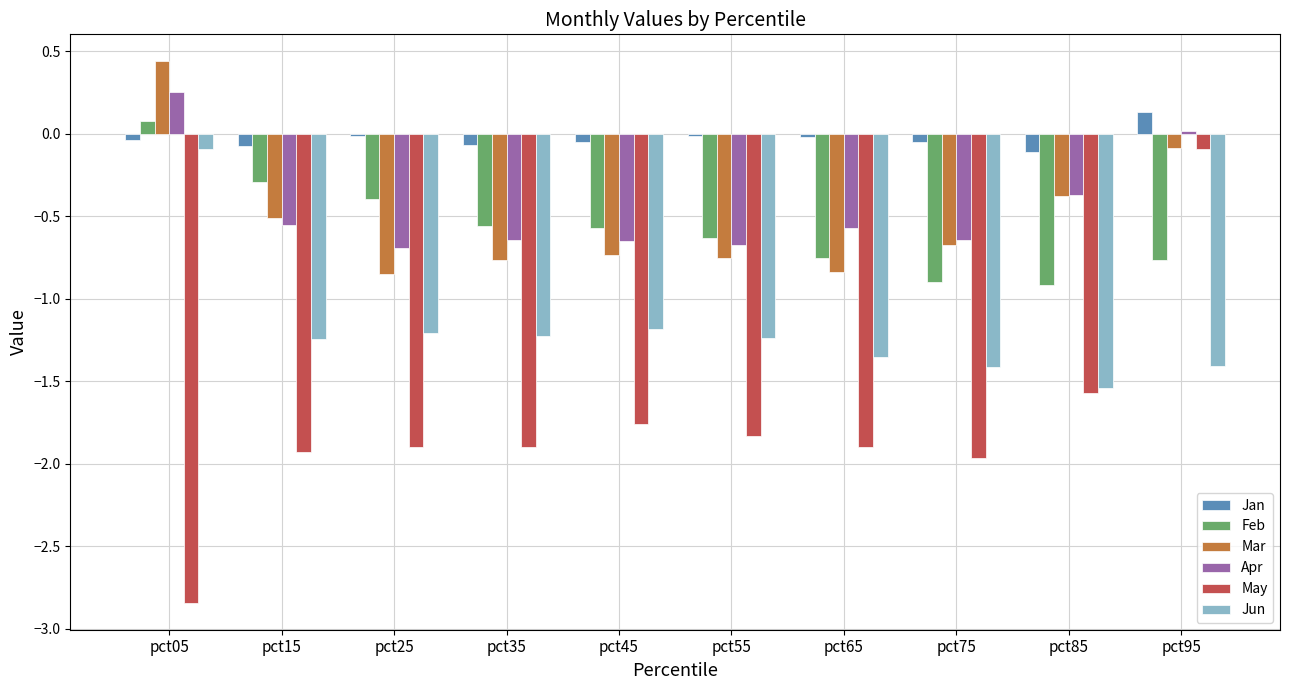

The Mar series shows -0.5 at pct15. True or false?

True